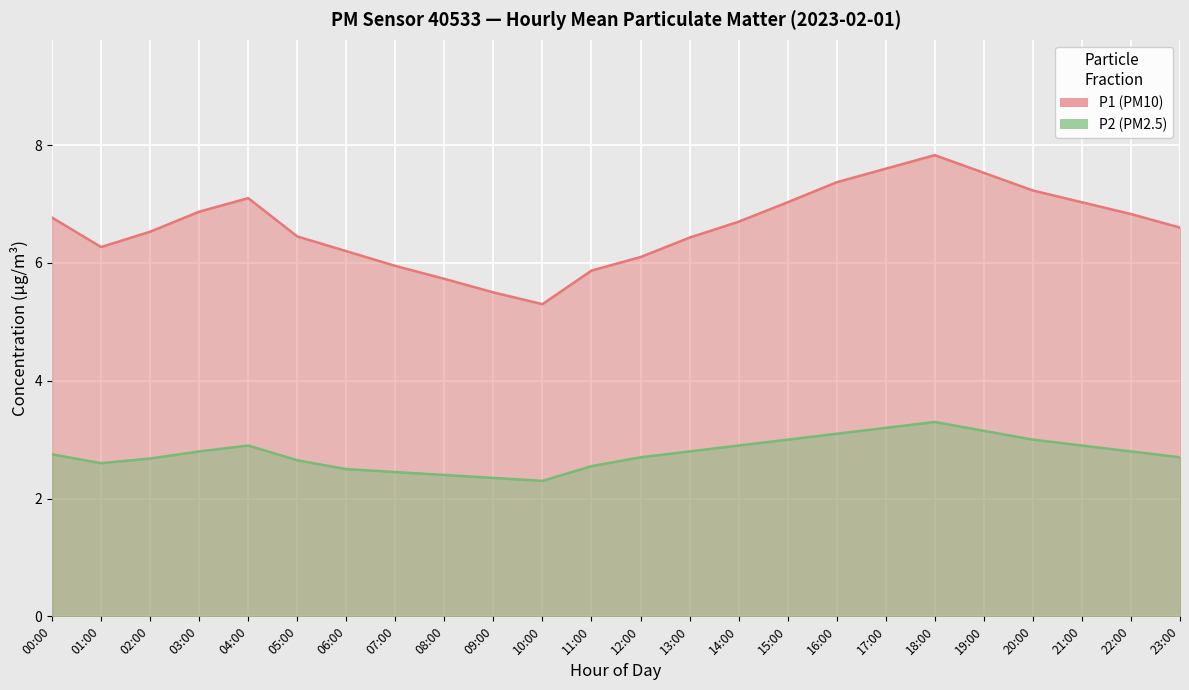

True or false: P1 and P2 intersect in this chart.

False